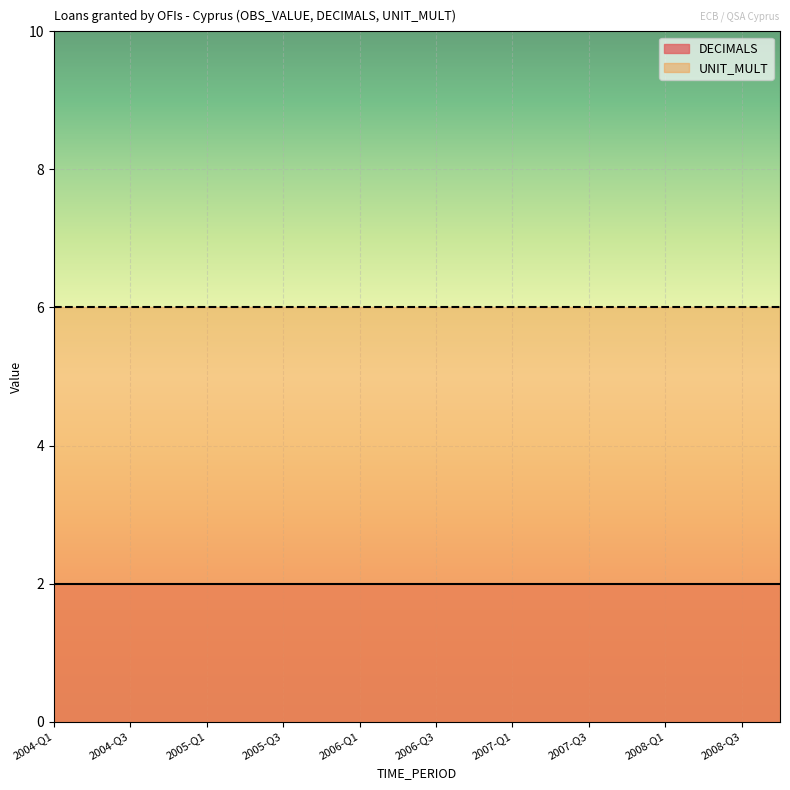

Which series has the largest range (max minus min)?

DECIMALS